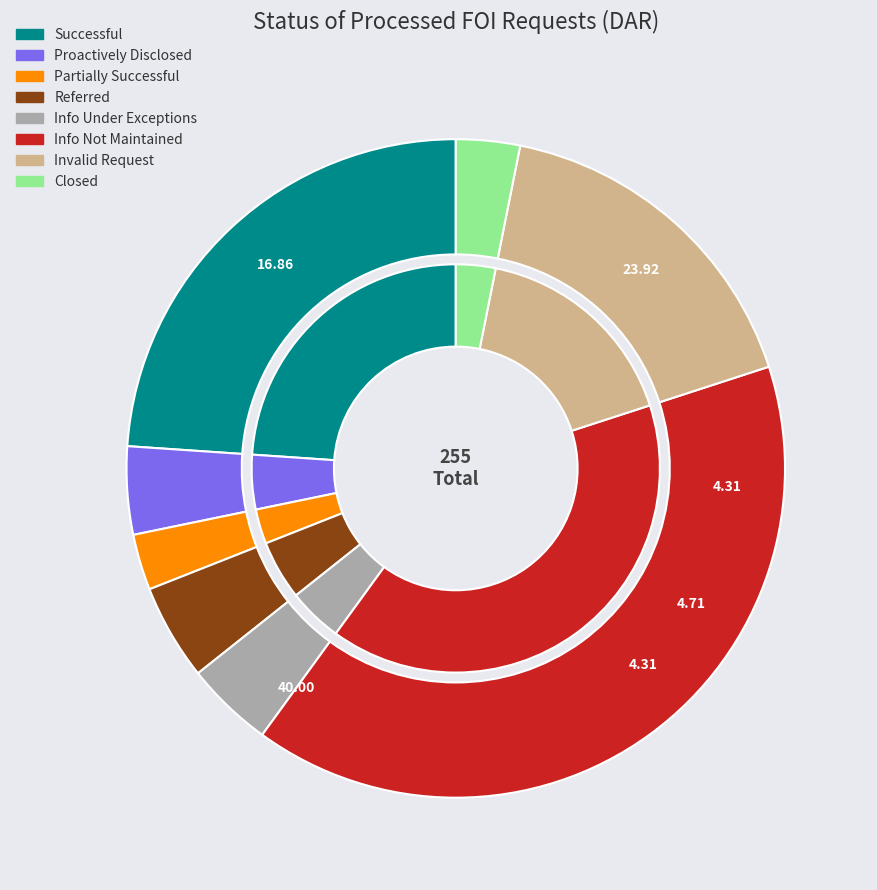

How many segments does this pie chart have?

8